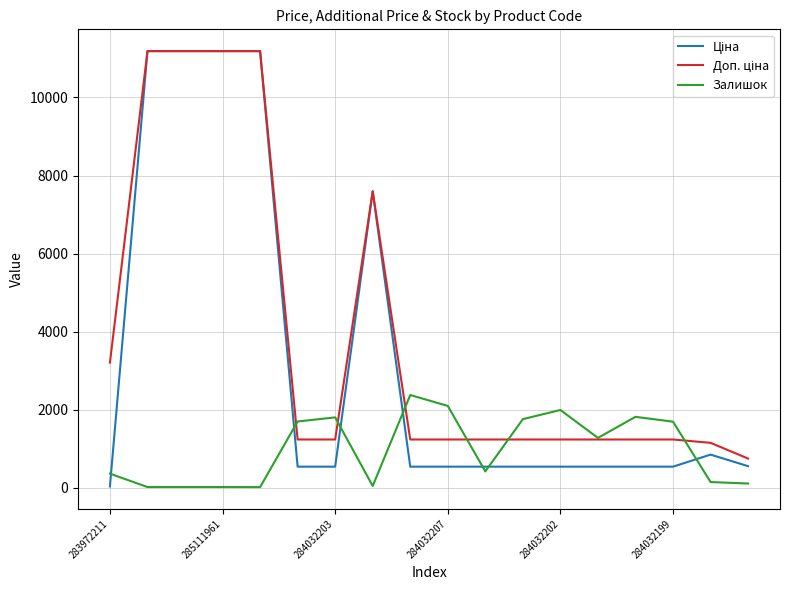

What is the greatest value displayed?

11188.2